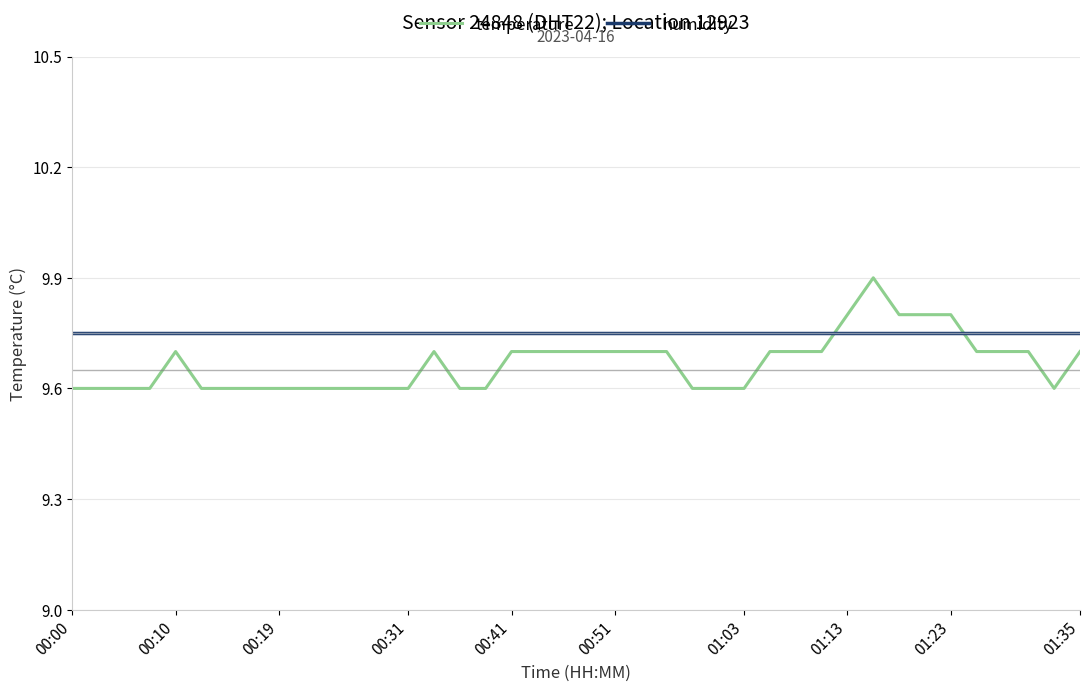

What is the difference between the maximum and minimum values in the temperature series?

0.3